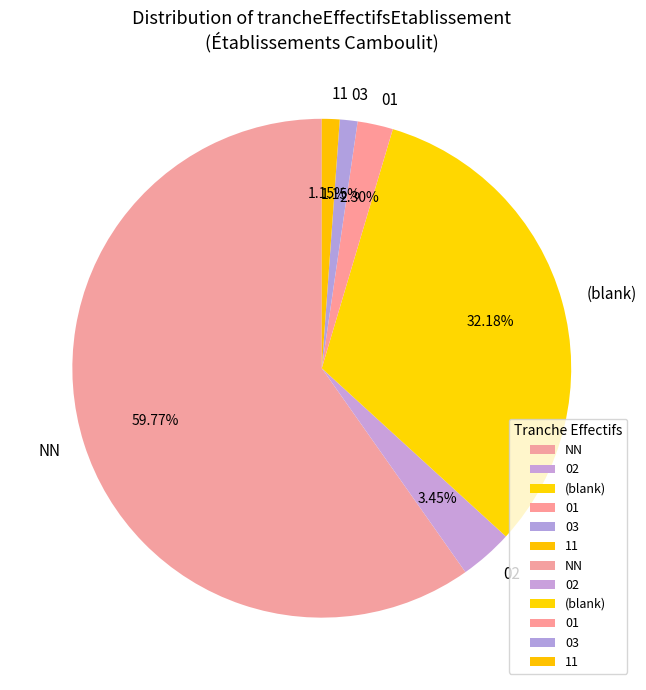

Which category has the biggest portion of the pie?

NN